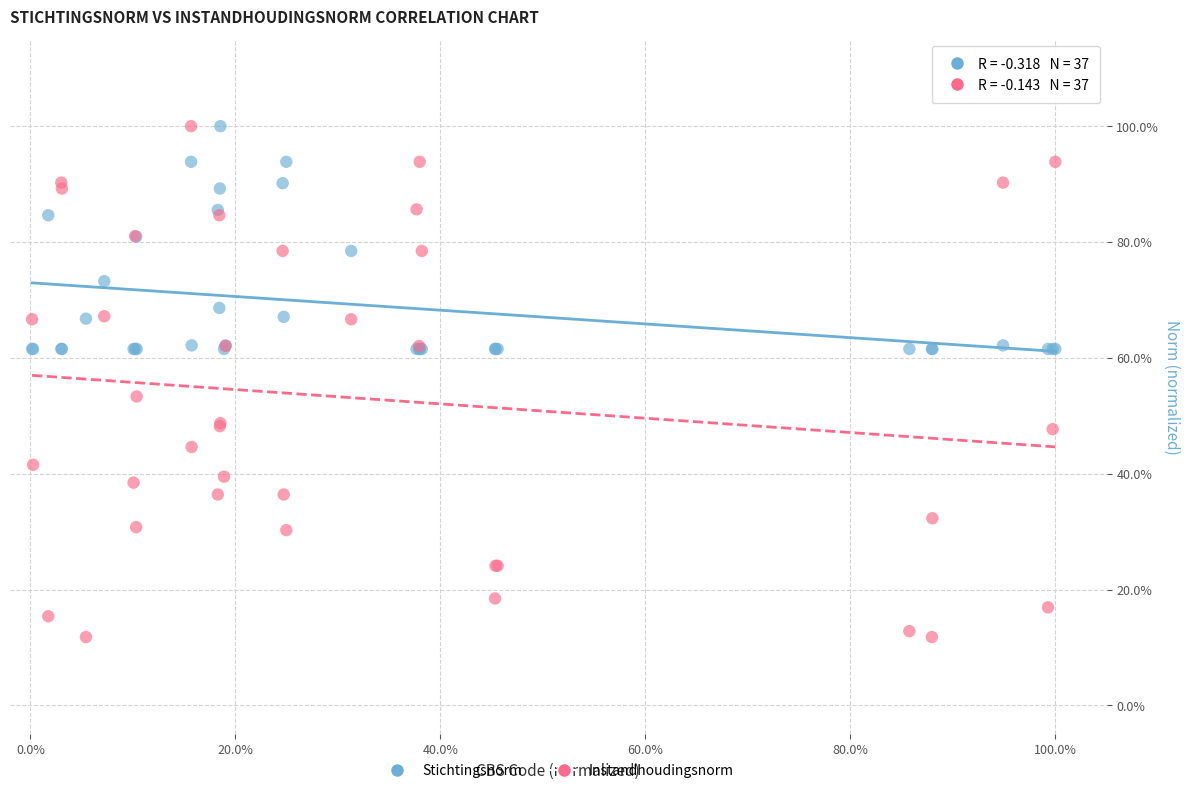

Which series has the widest spread of Y values?

Instandhoudingsnorm